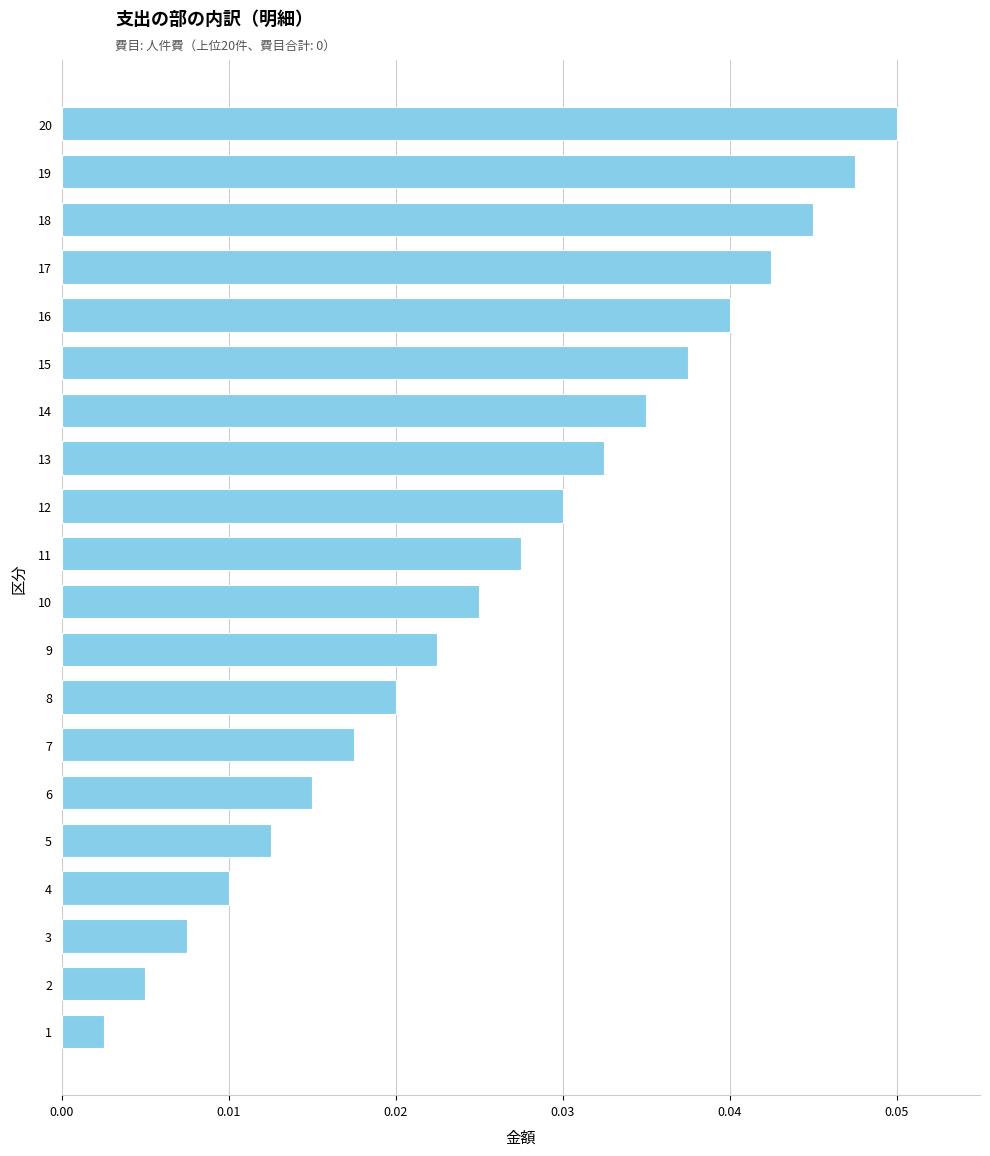

Which category has the lowest value across all series?

1